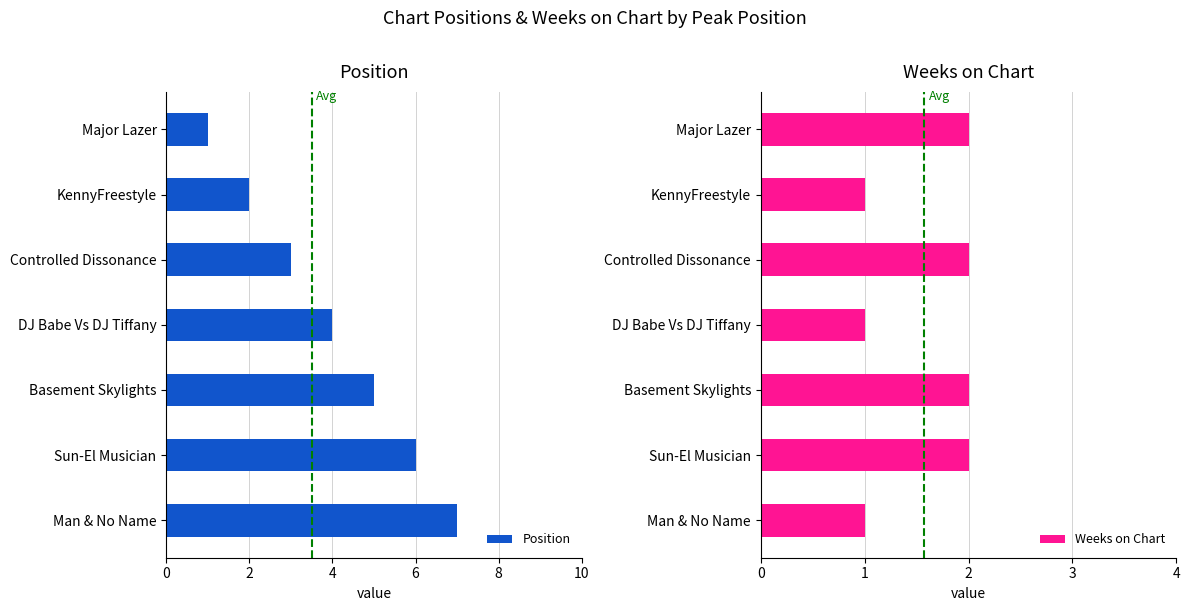

The value of Position at Basement Skylights is 2. True or false?

False